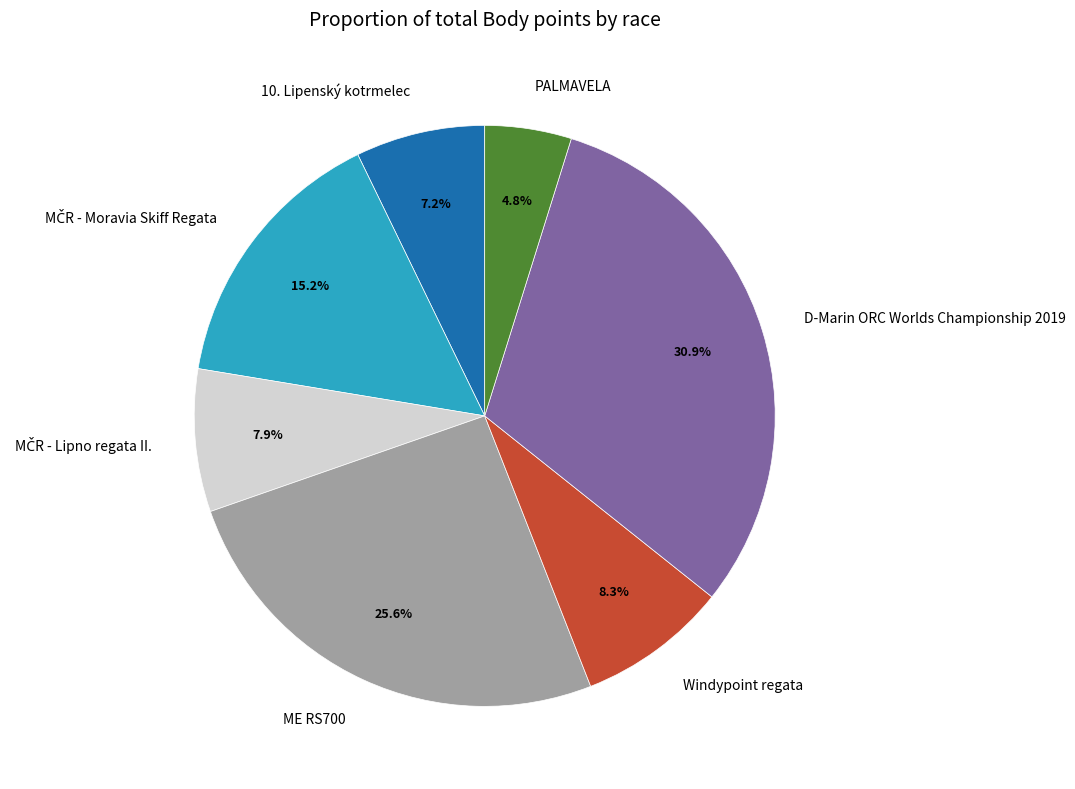

To the nearest percent, what is the combined percentage of Windypoint regata and 10. Lipenský kotrmelec?

16%